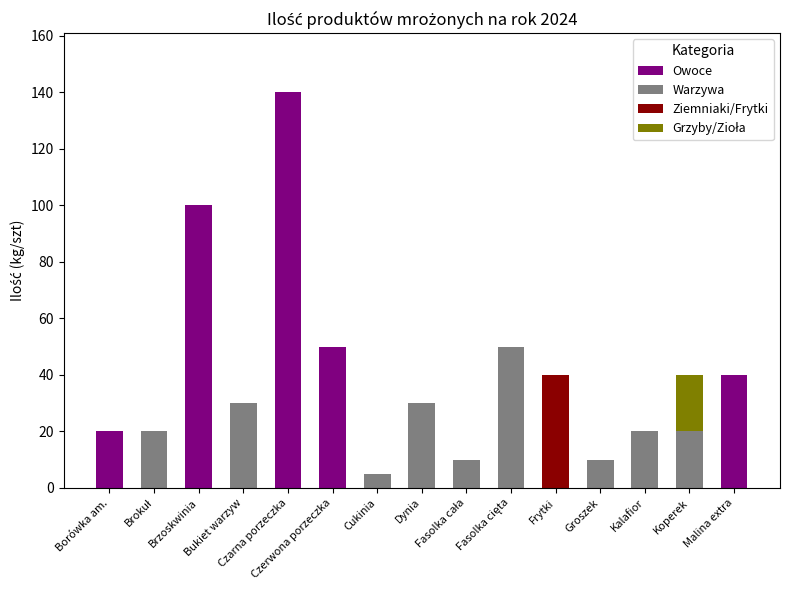

Are the bars horizontal?

No